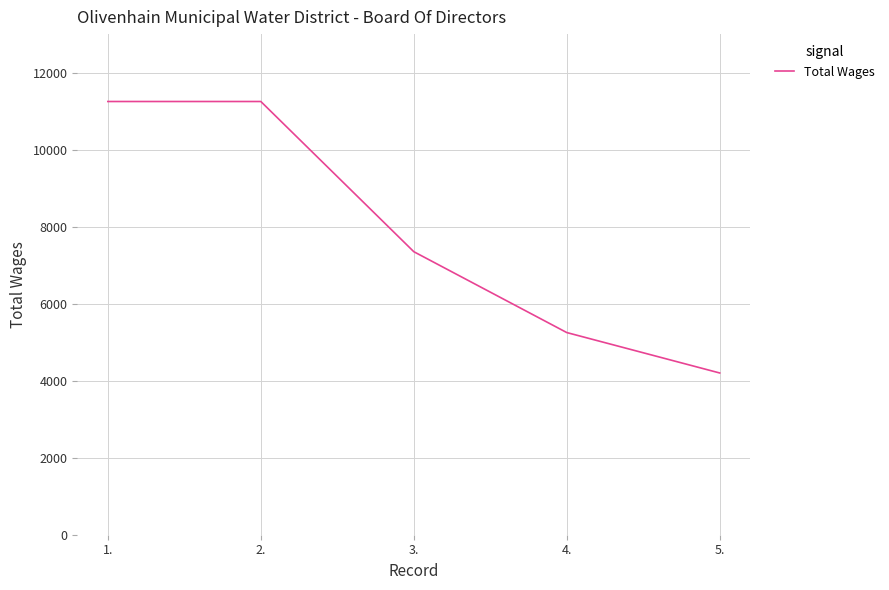

What is the change in value from 2. to 5.?

-7050